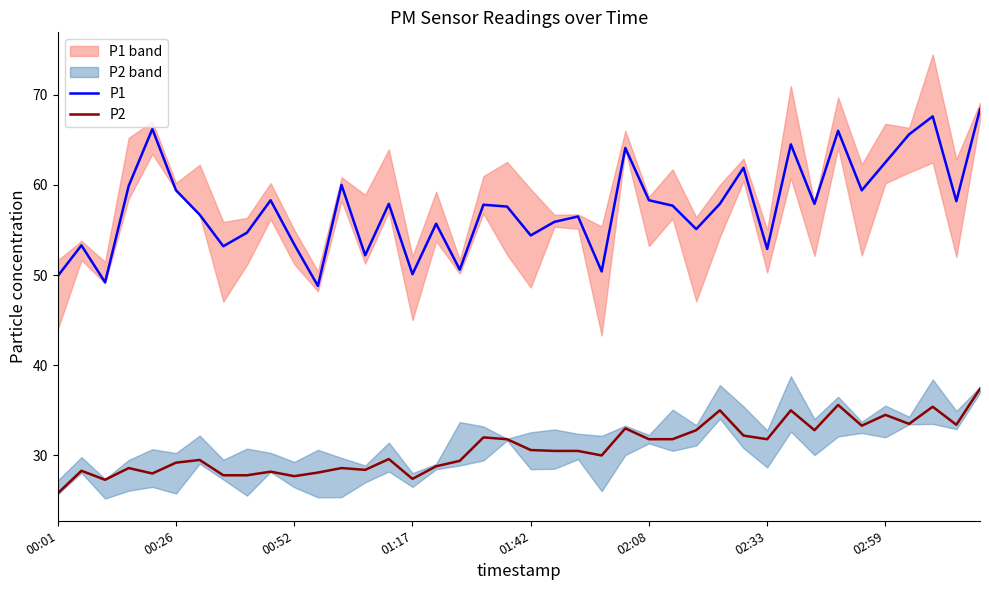

True or false: P1 has a value of 40.8 at 02:08.

False